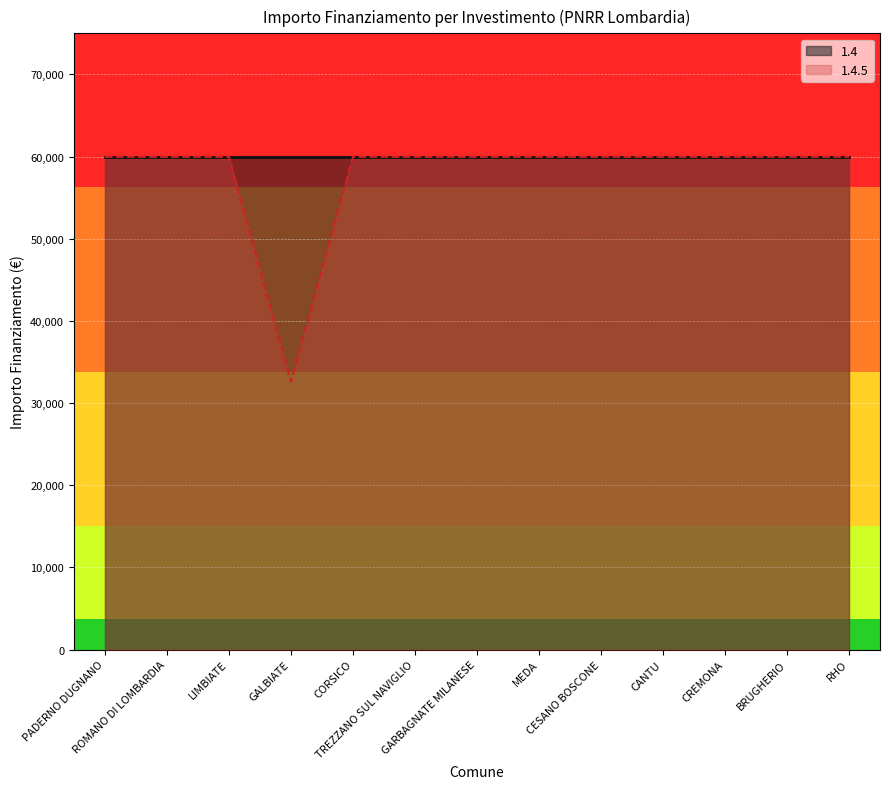

What is the value of the 6th point from the left?

59966